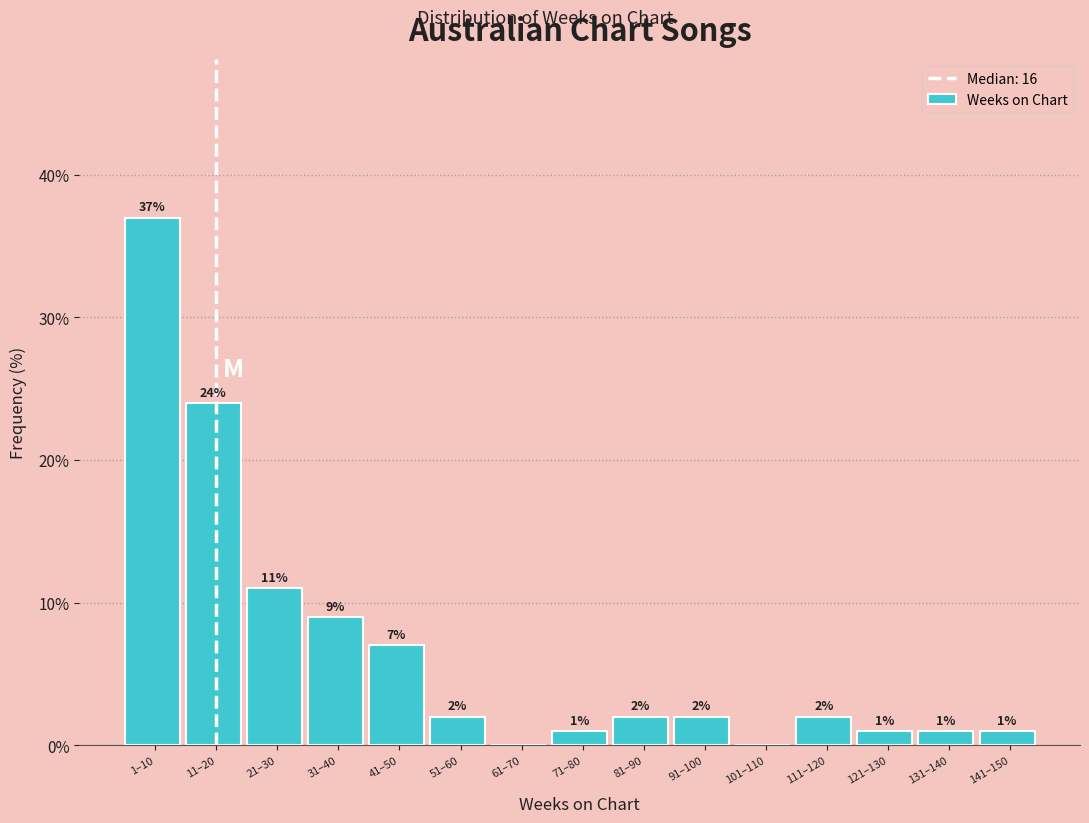

Reading right to left, list all the values displayed in this chart.

141–150=1.0	131–140=1.0	121–130=1.0	111–120=2.0	101–110=0.0	91–100=2.0	81–90=2.0	71–80=1.0	61–70=0.0	51–60=2.0	41–50=7.0	31–40=9.0	21–30=11.0	11–20=24.0	1–10=37.0